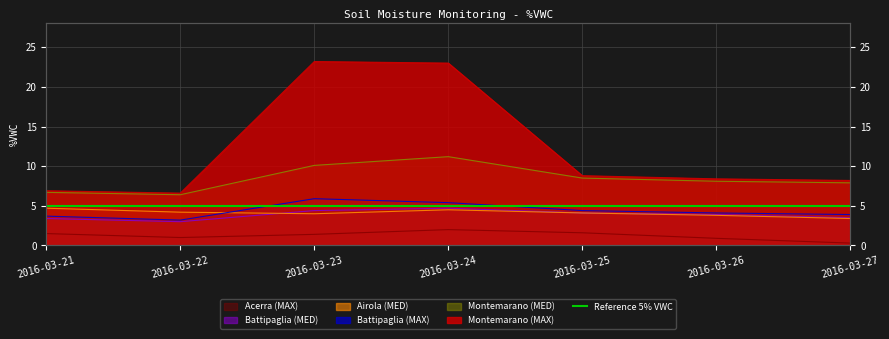

Rank the categories by Battipaglia (MED) value from lowest to highest.

2016-03-22, 2016-03-21, 2016-03-27, 2016-03-26, 2016-03-25, 2016-03-23, 2016-03-24